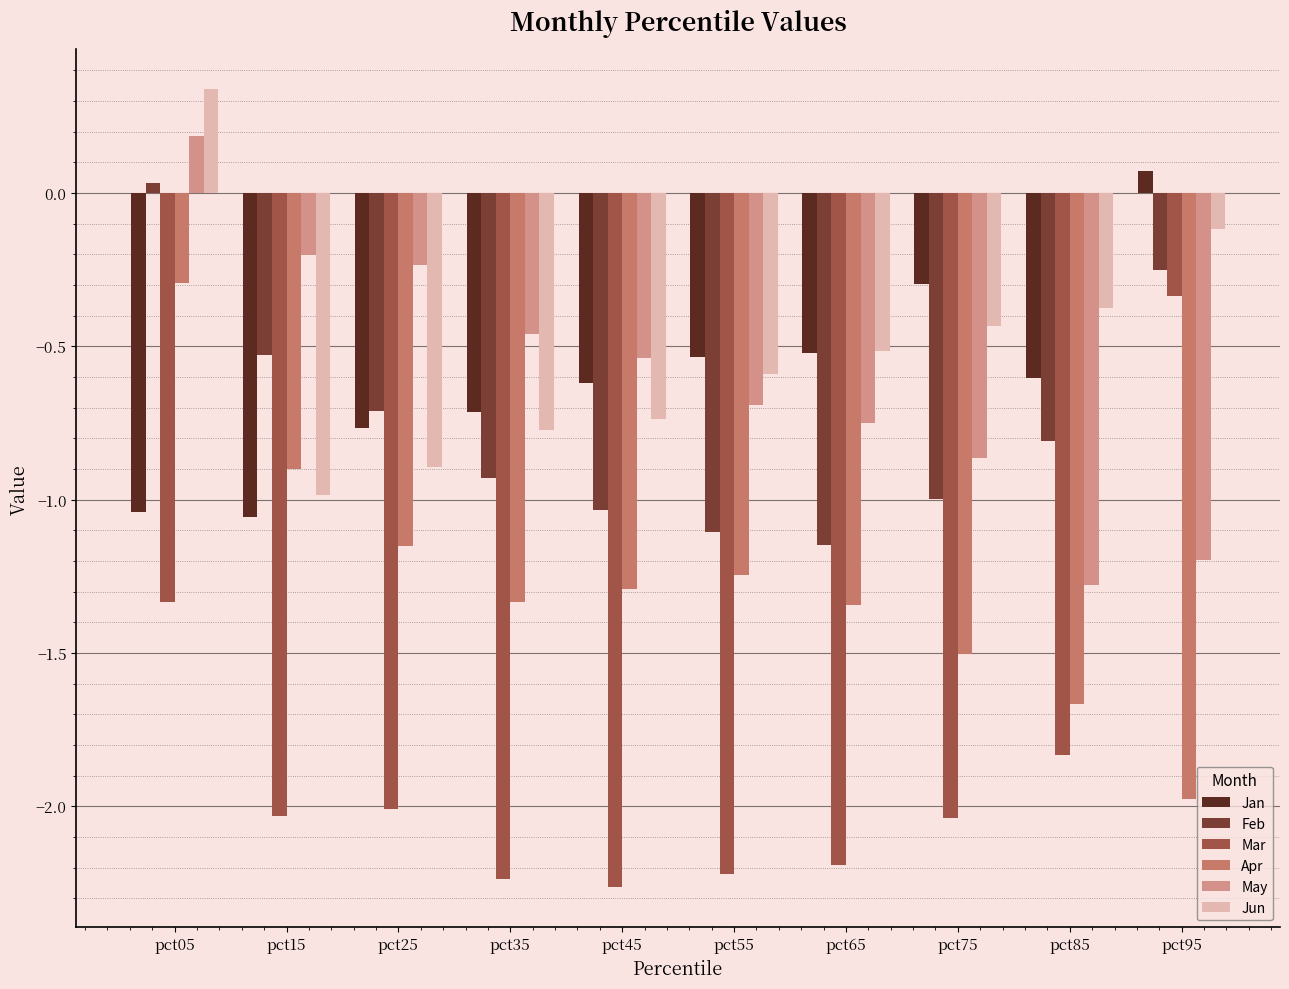

Which category has the lowest value in the Jun series?

pct15